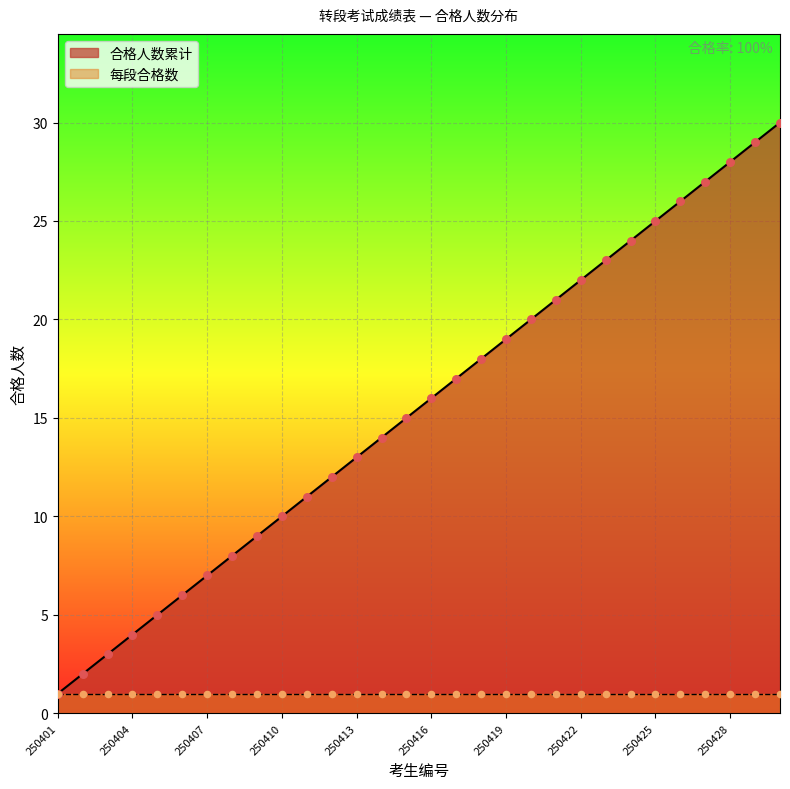

What is the ratio of the value at 250418 to the value at 250430?

0.6